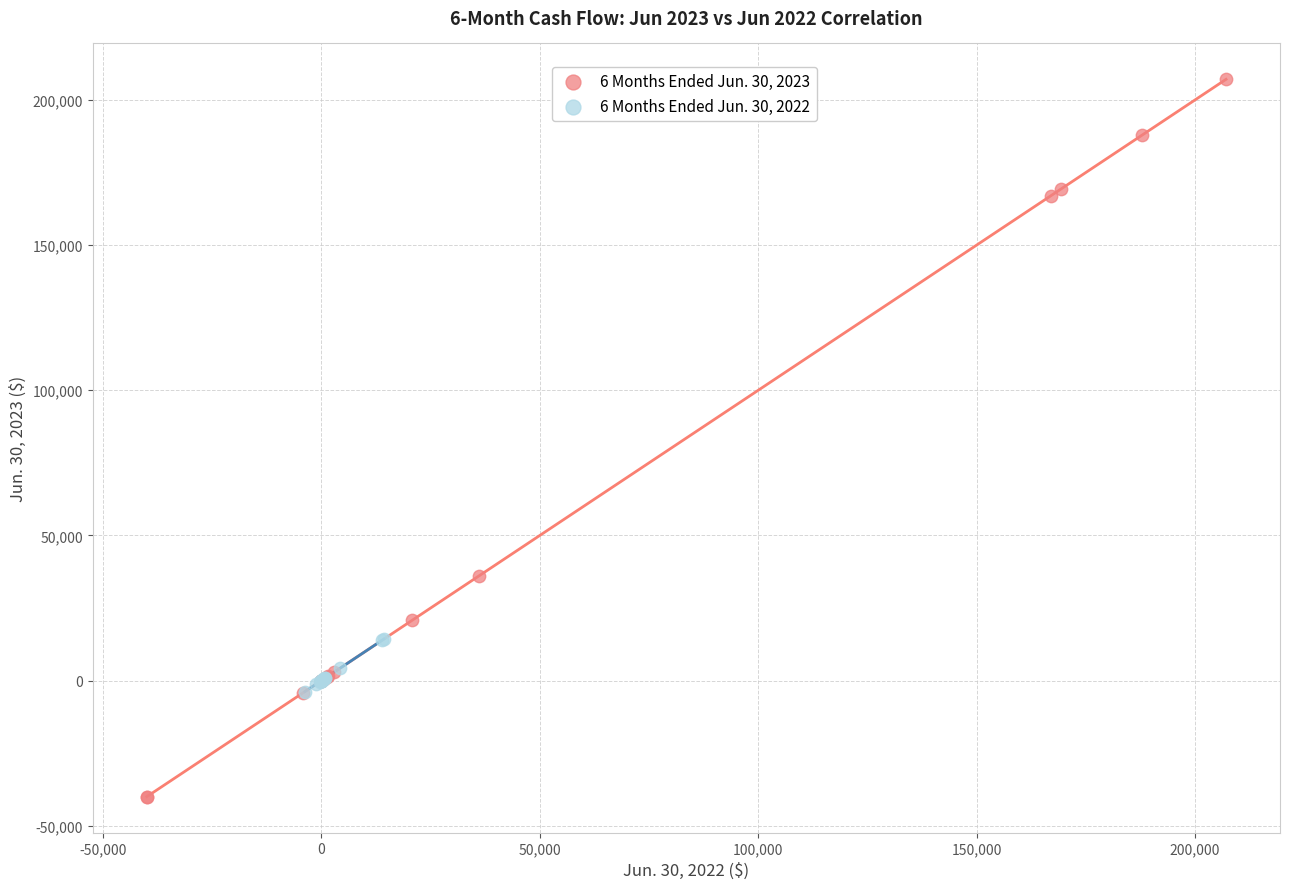

Which series reaches the maximum Y coordinate?

6 Months Ended Jun. 30, 2023